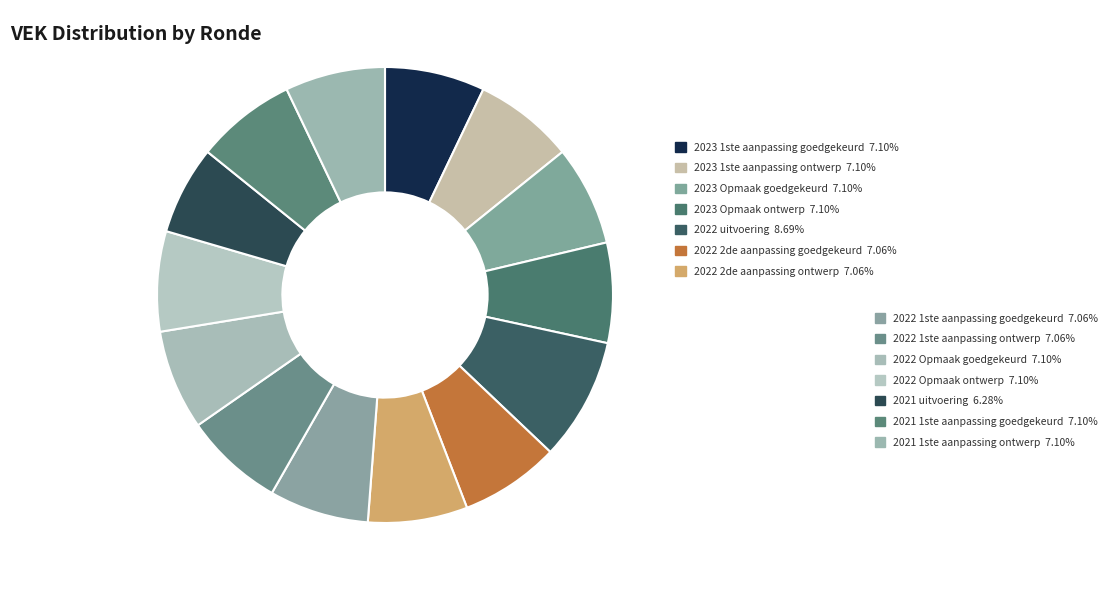

How many slices are in this pie chart?

14